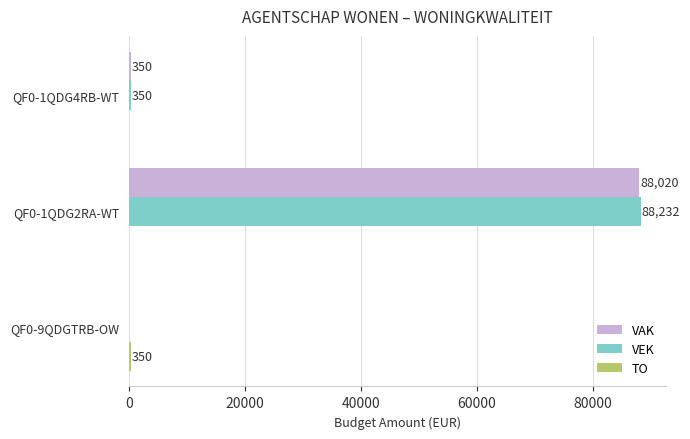

At which category is the sum across all series the highest?

QF0-1QDG2RA-WT